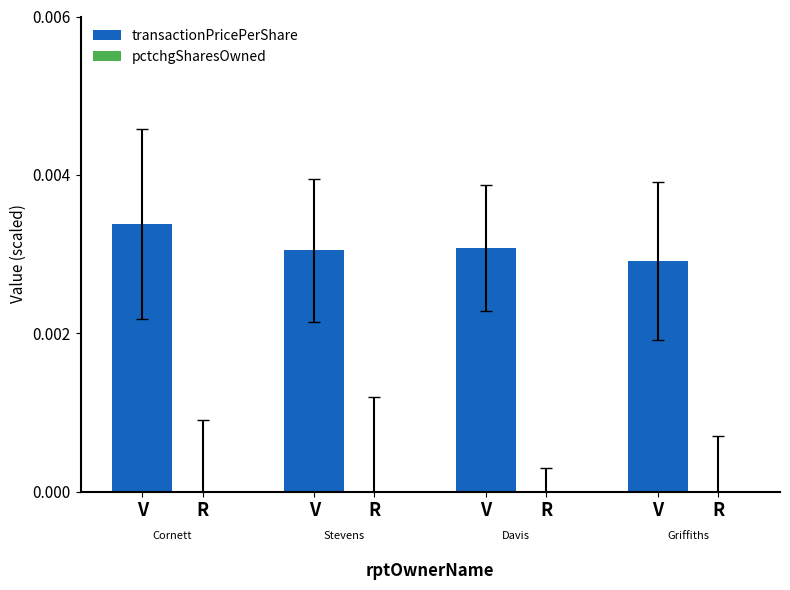

Count the number of categories in the chart.

4